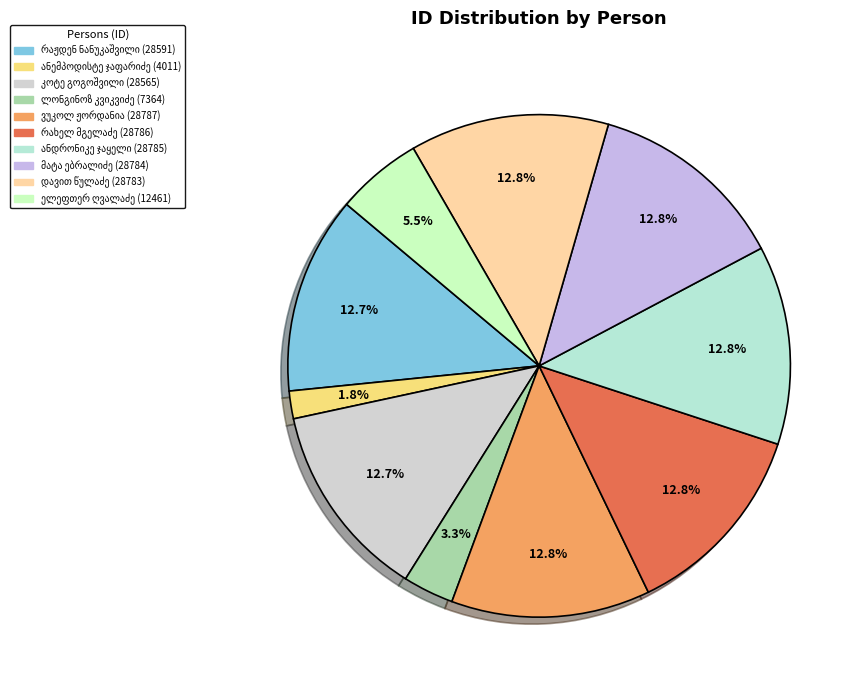

How many segments does this pie chart have?

10